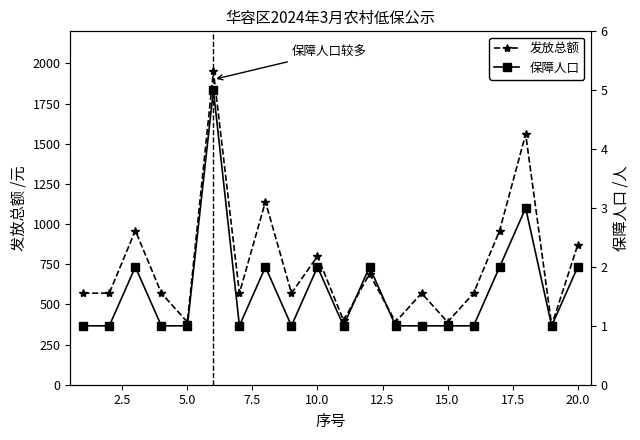

Which series has the widest spread of values?

发放总额